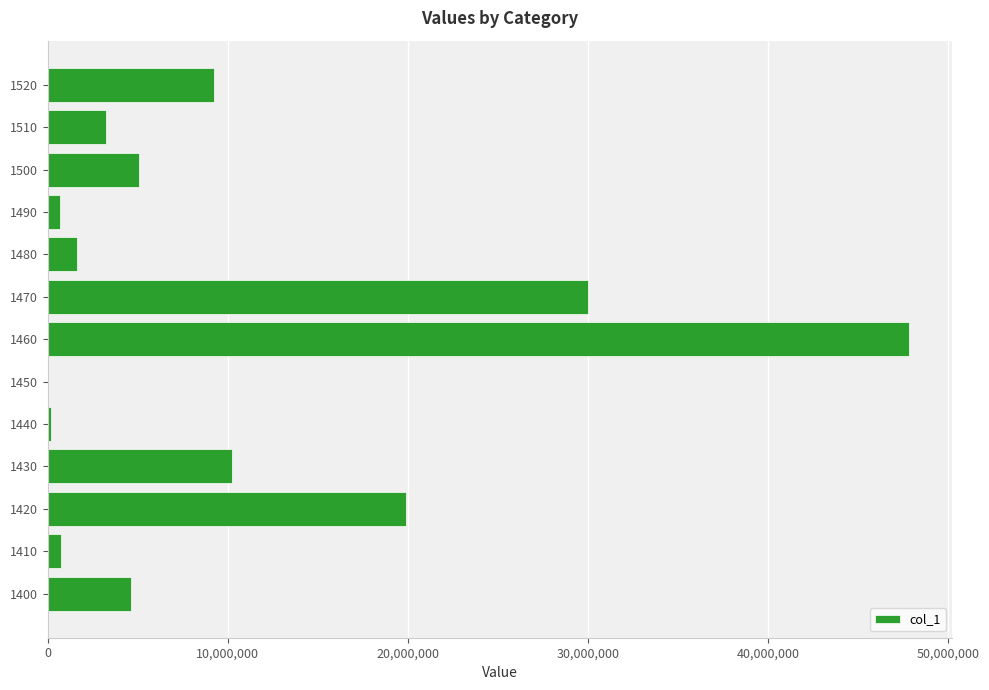

What is the sum of all values?

133448247